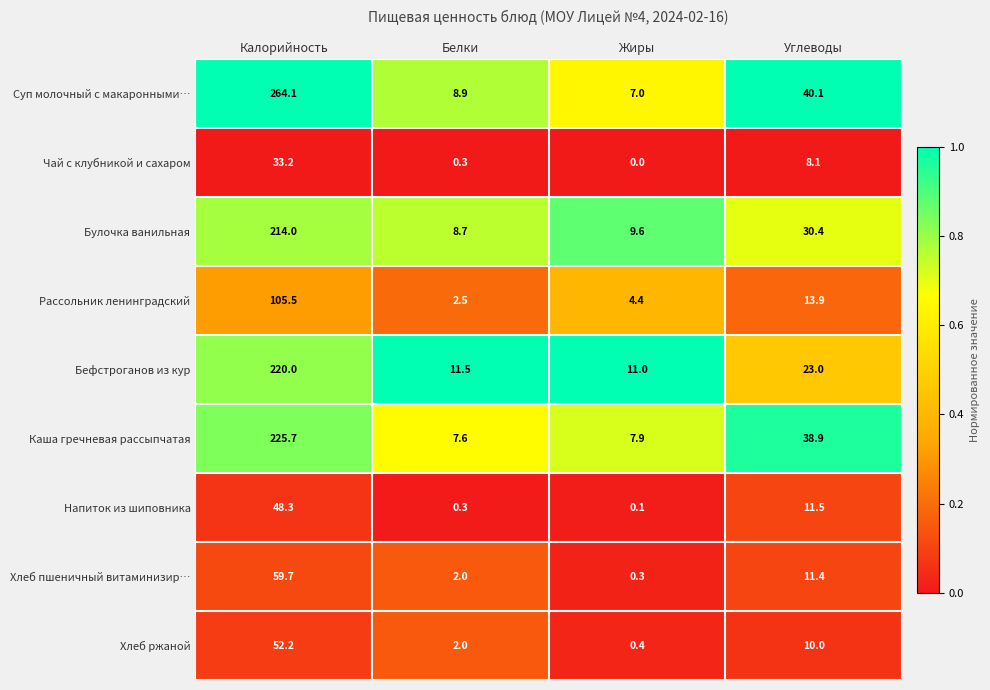

Which series has the widest spread of values?

Суп молочный с макаронными…